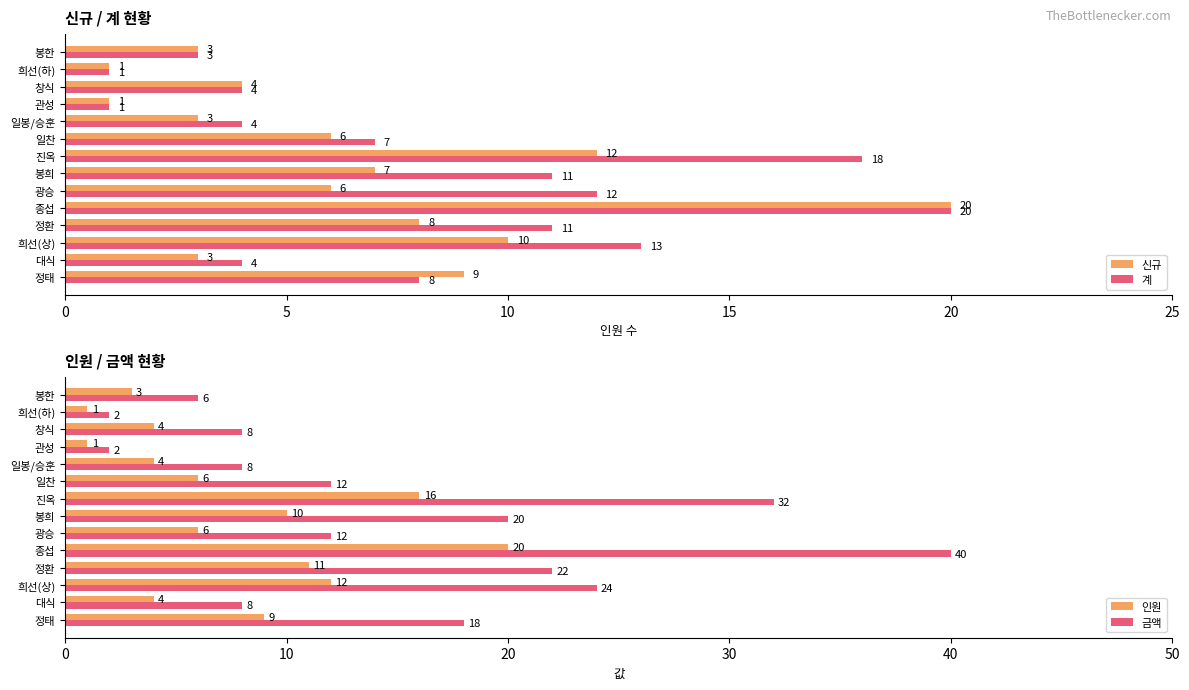

Is the value of 신규 at 정환 greater than the value of 계 at 광승?

No